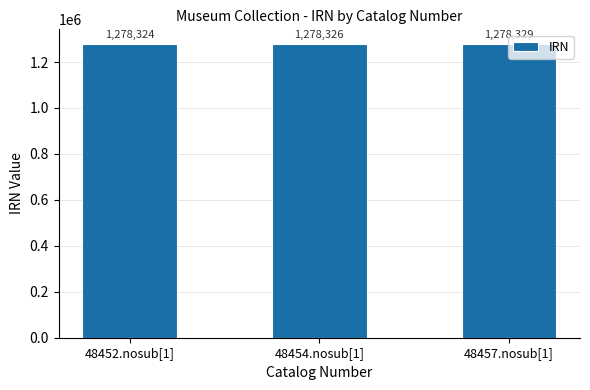

At which category does the chart reach its peak across all series?

48457.nosub[1]